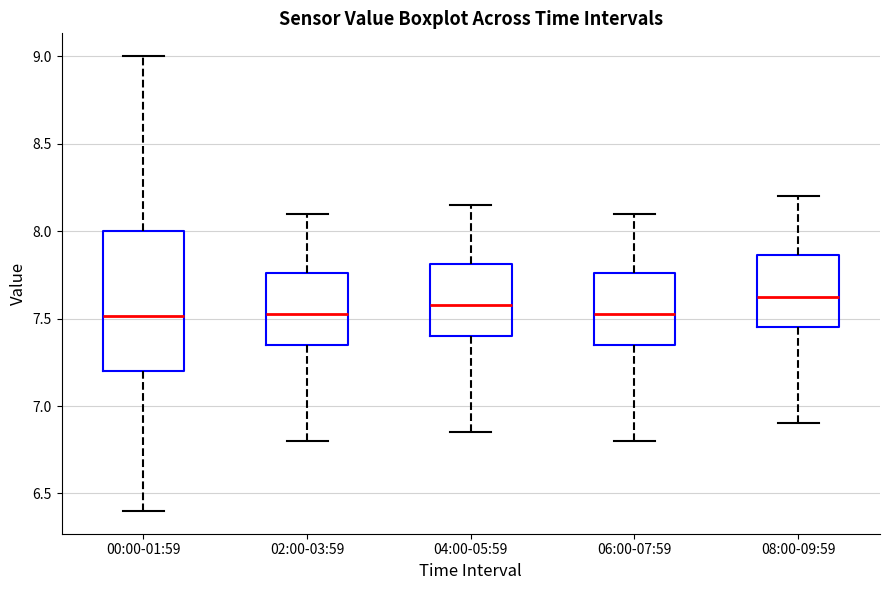

Which box's median line is the highest?

08:00-09:59